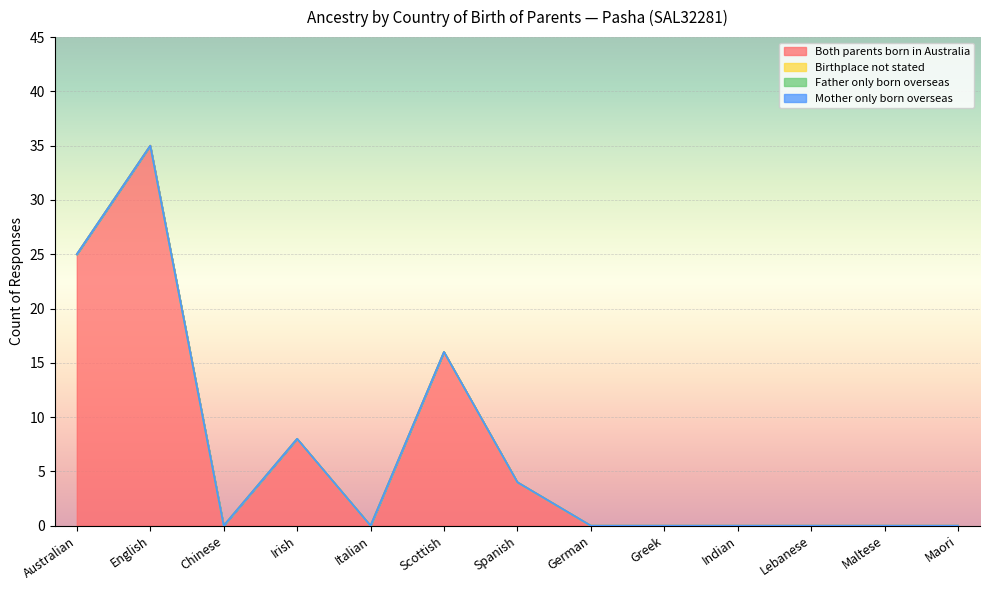

The Father only born overseas series shows 0 at Maori. True or false?

True